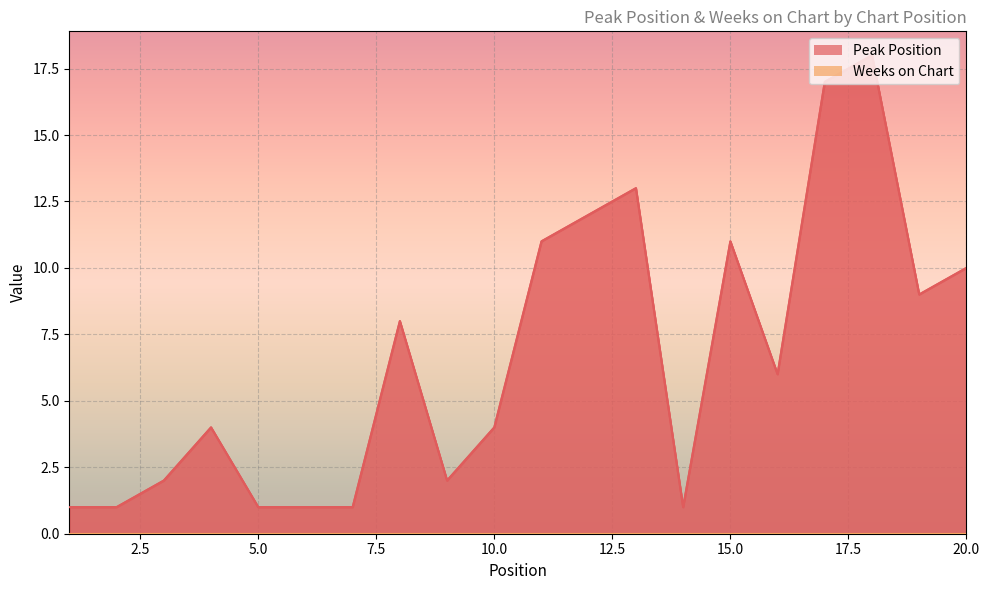

At which category does the data reach its first local peak?

4